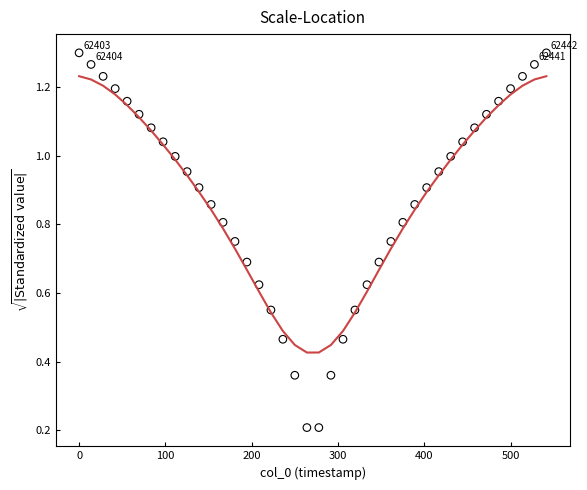

What is the range of X values (max minus min)?

541.3